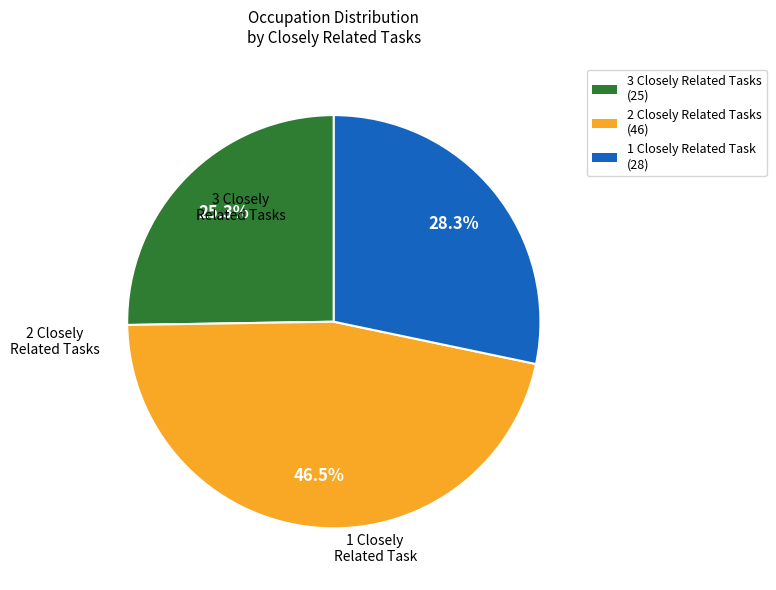

Is there a majority slice in this chart?

No